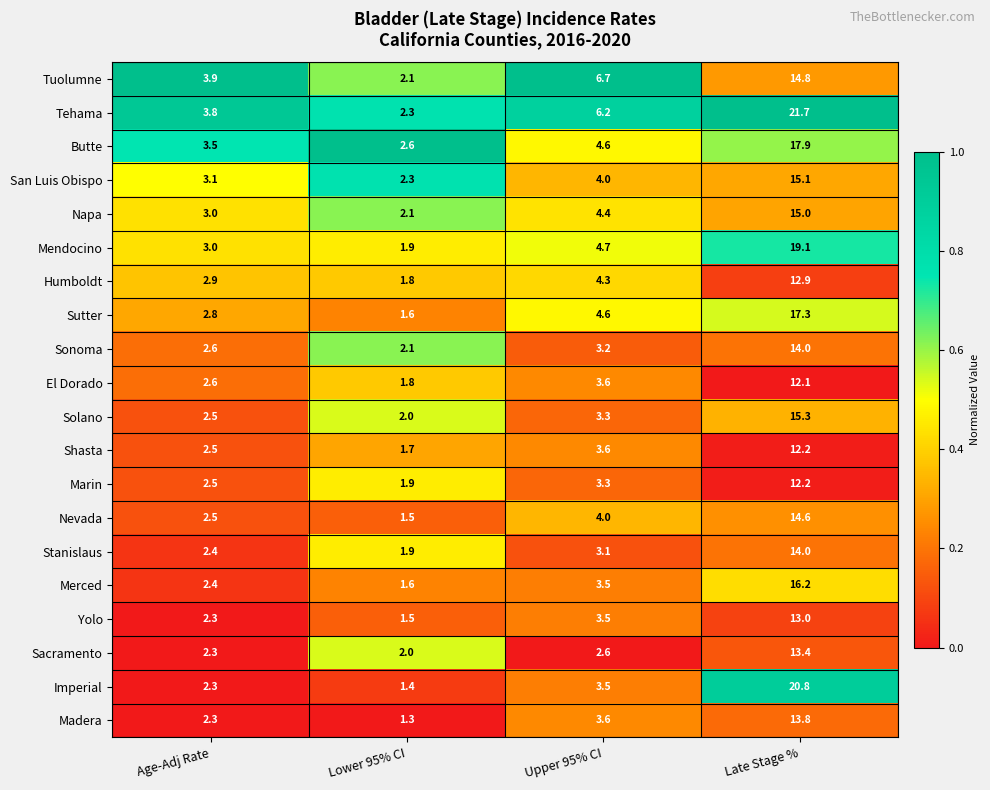

Is it true that Yolo equals 0.5 at Lower 95% CI?

False